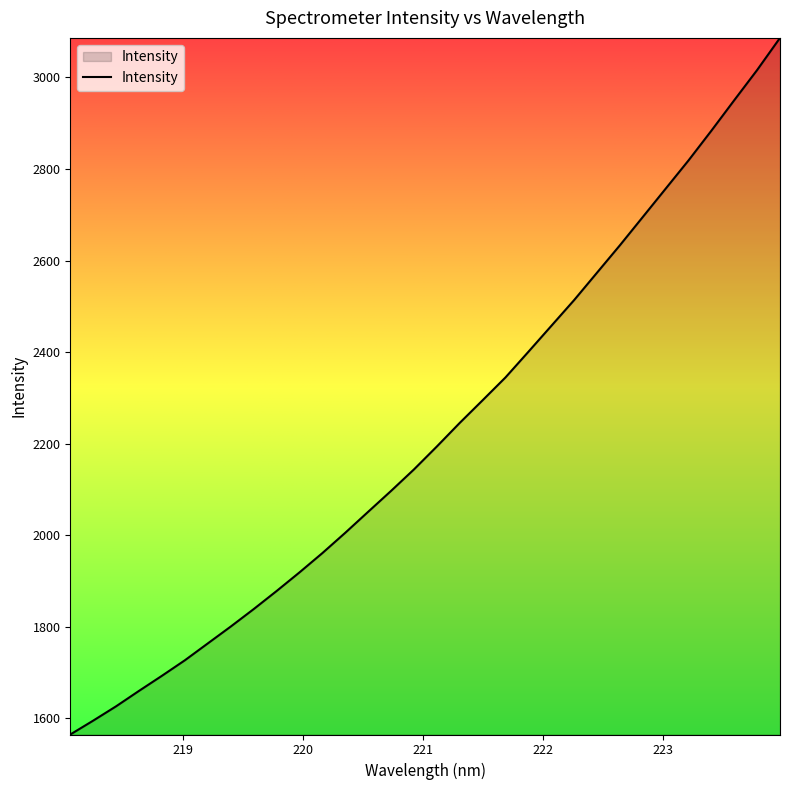

What is the minimum value shown in the chart?

1564.9